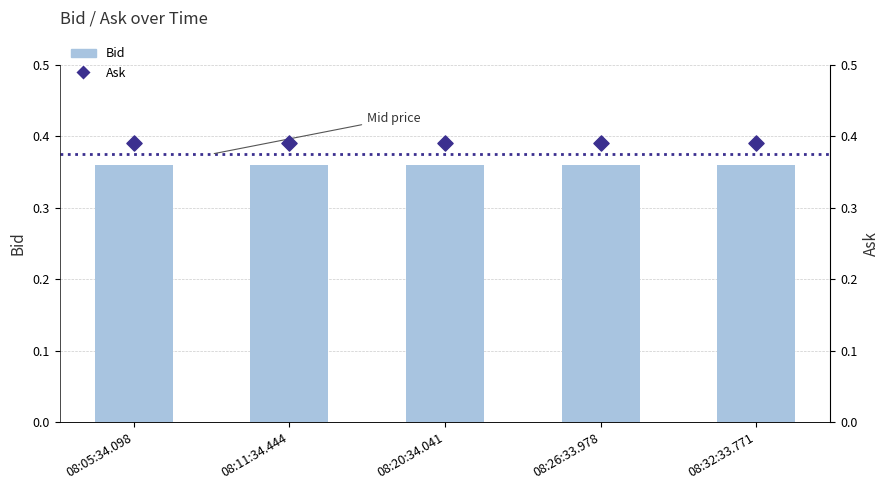

What is the total value across all series at 08:05:34.098?

0.8